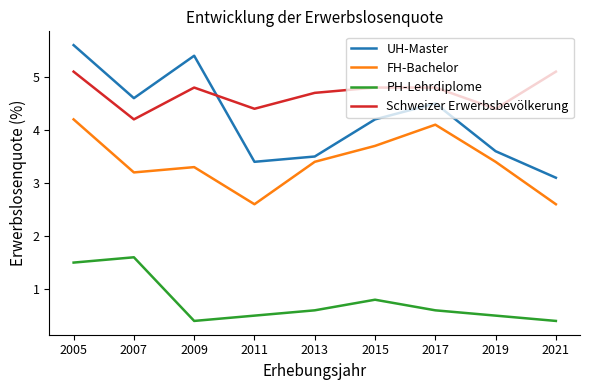

The value of PH-Lehrdiplome at 2017 is 0.6. True or false?

True